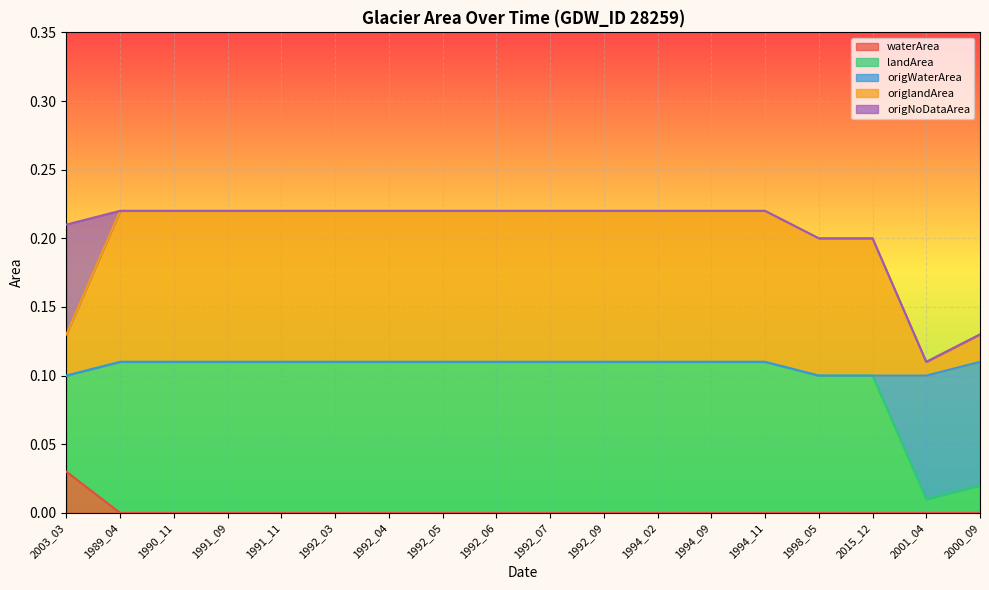

What are all the series names shown in the legend?

waterArea, landArea, origWaterArea, origlandArea, origNoDataArea